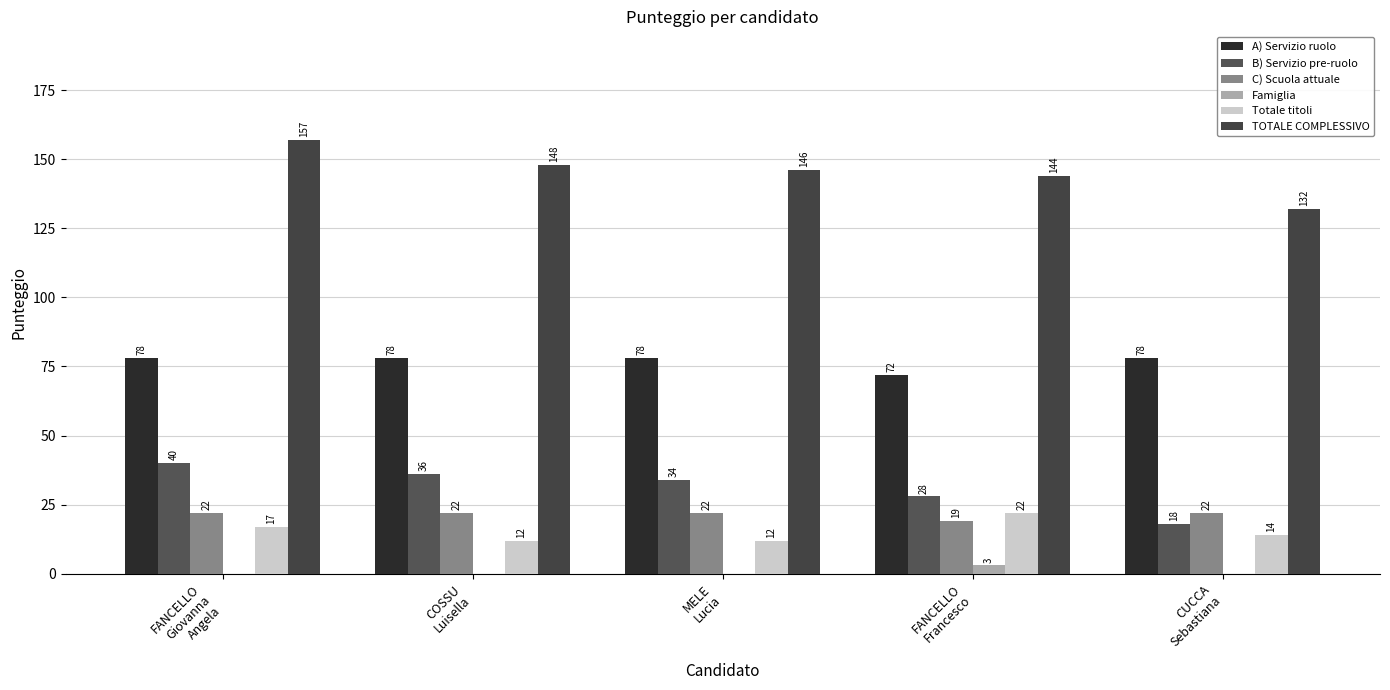

How many groups of bars are there?

5